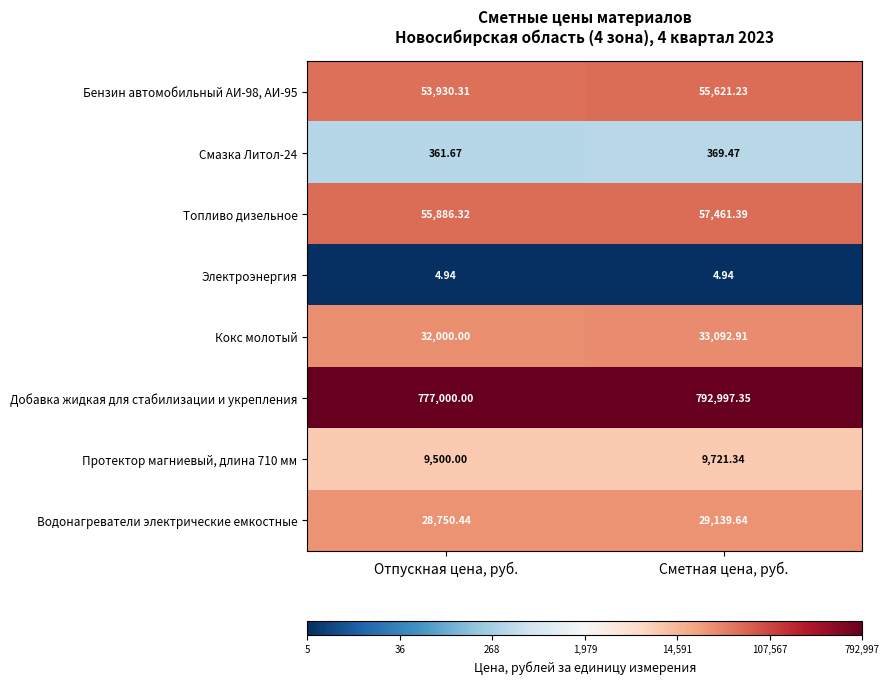

Which series has the widest spread of values?

Добавка жидкая для стабилизации и укрепления